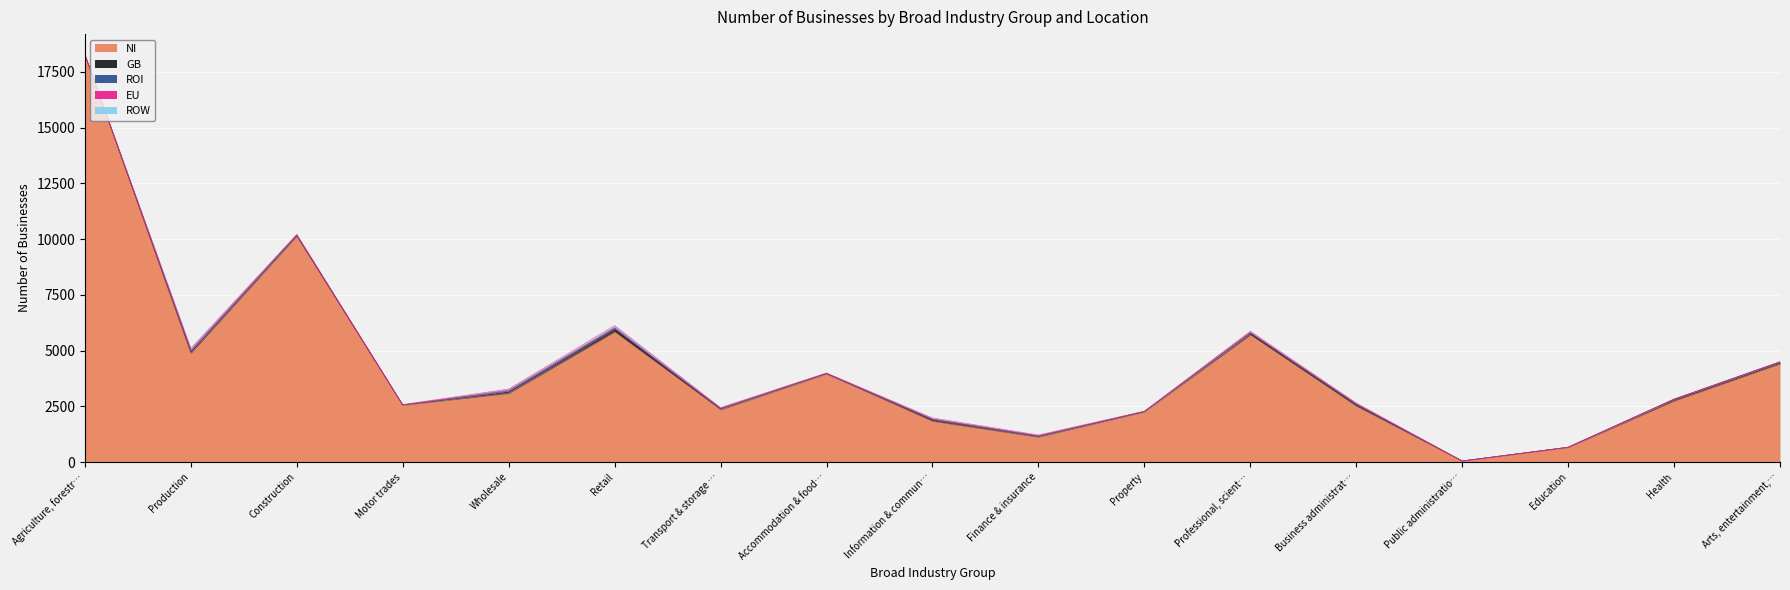

At which category does the chart reach its peak across all series?

Agriculture, forestry & fishing